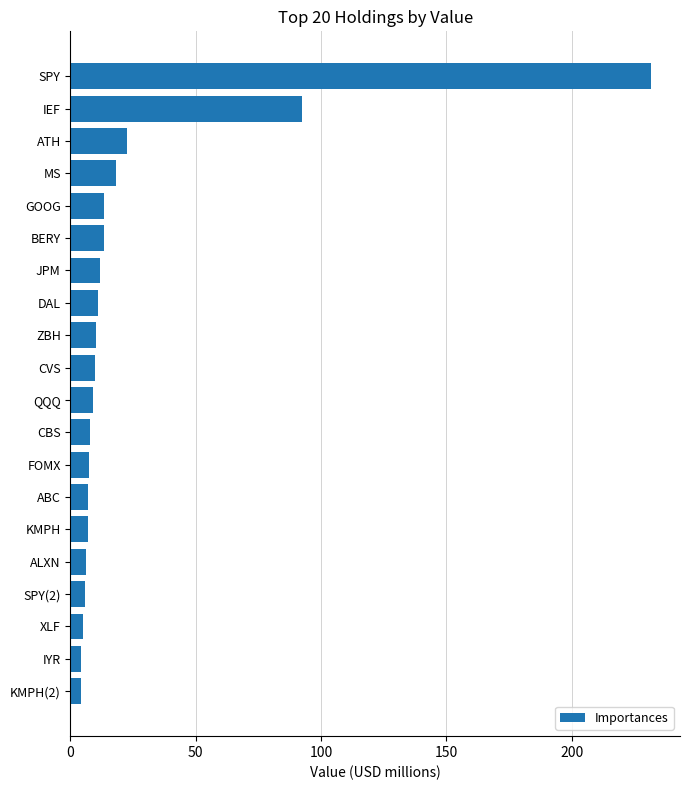

What is the ratio of the value at CBS to the value at ALXN?

1.3